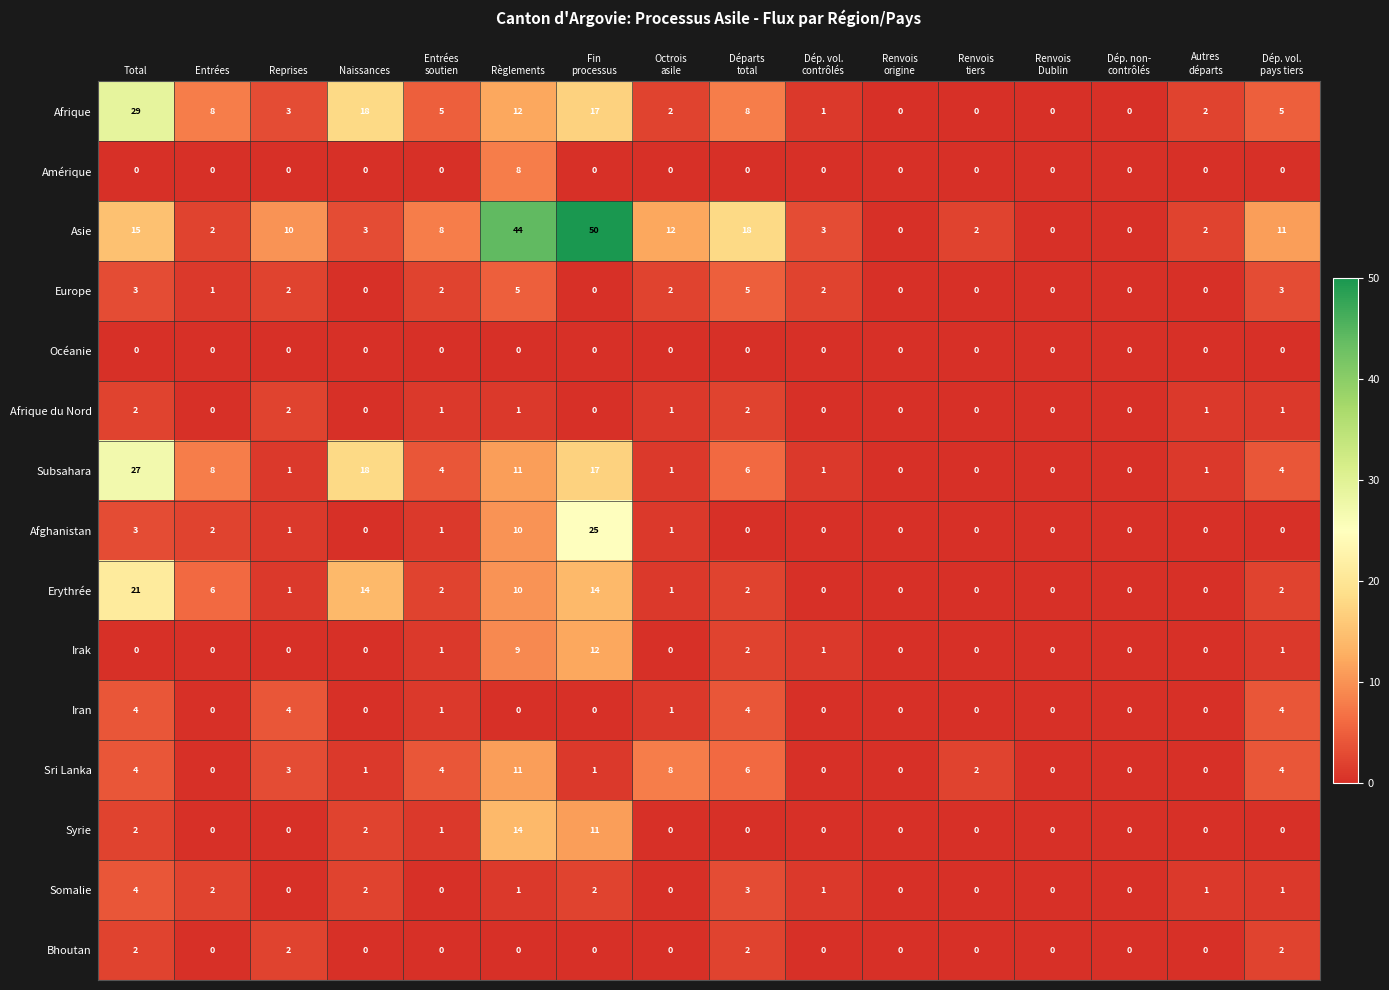

What is the sum of all Asie values?

180